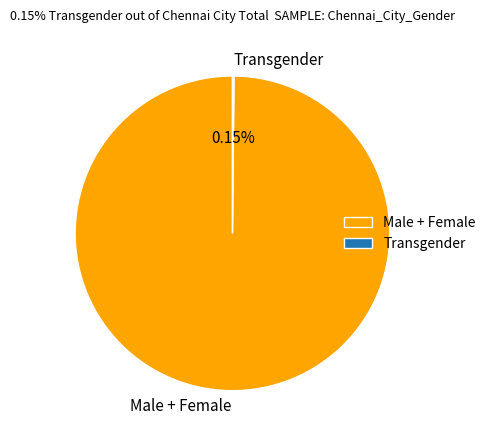

Does any single category account for the majority?

Yes